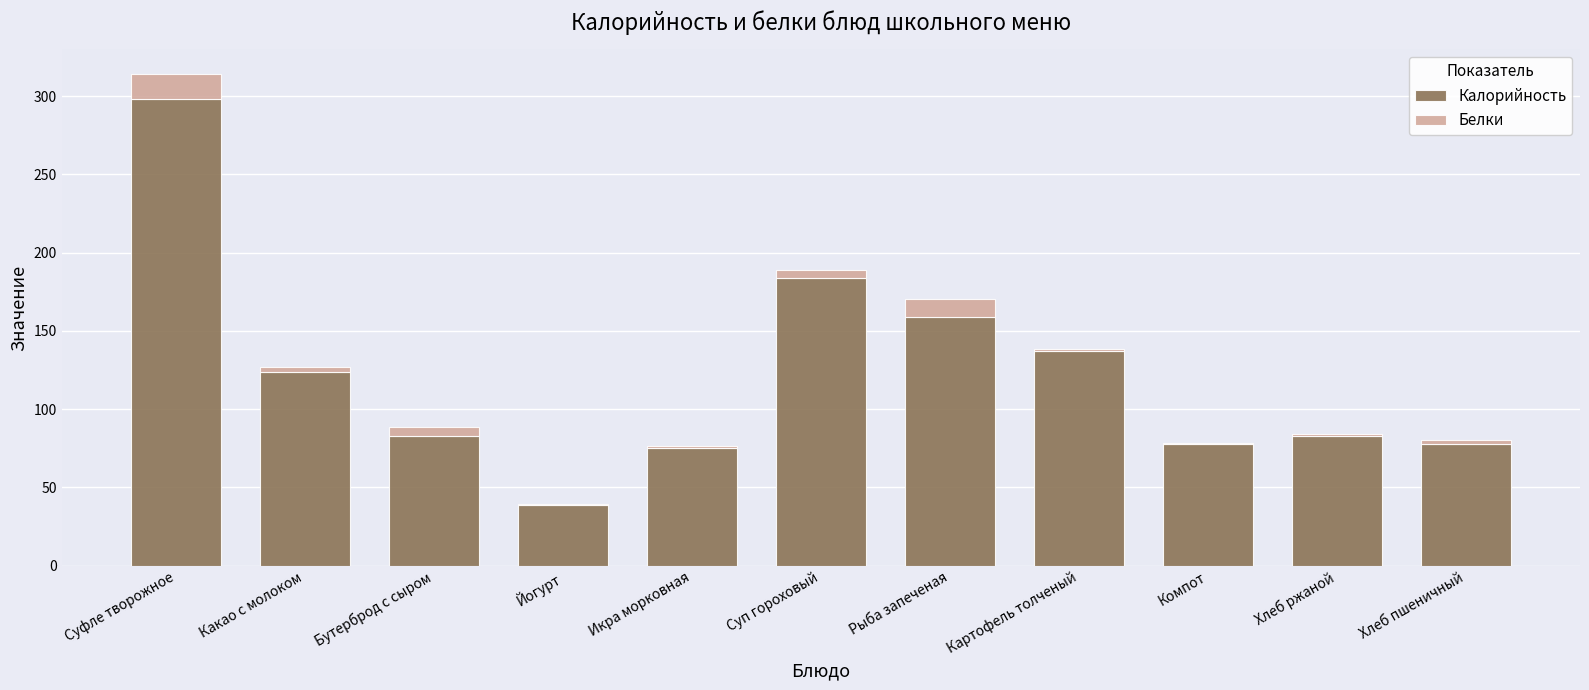

At which category is the sum across all series the highest?

Суфле творожное